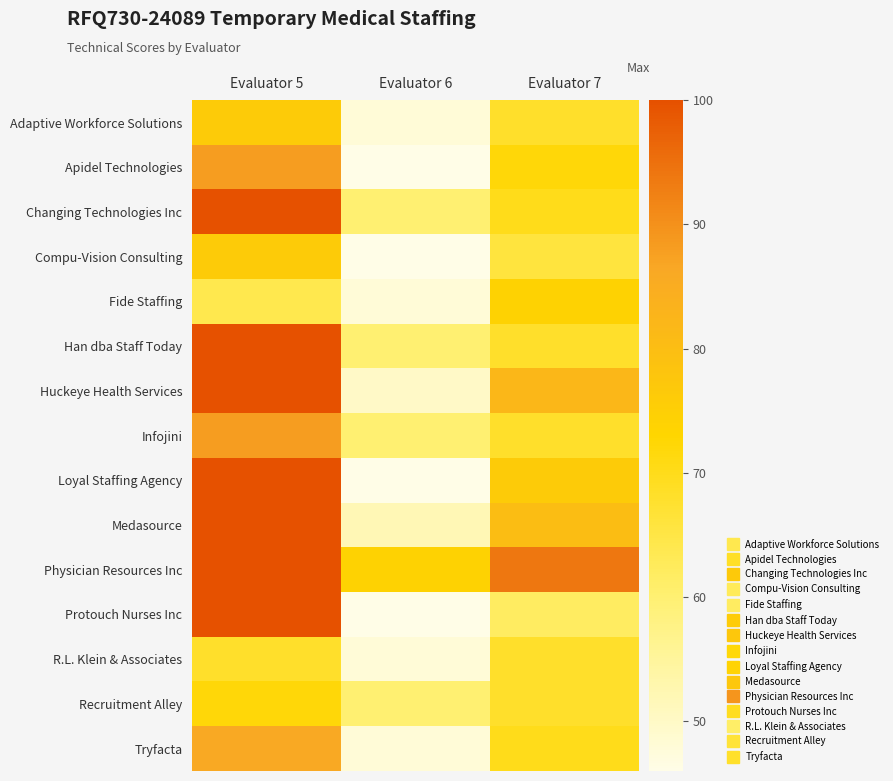

Reading right to left, extract all data points from this chart.

Adaptive Workforce Solutions: Evaluator 7=68	Evaluator 6=48	Evaluator 5=76
Apidel Technologies: Evaluator 7=72	Evaluator 6=46	Evaluator 5=88
Changing Technologies Inc: Evaluator 7=70	Evaluator 6=60	Evaluator 5=100
Compu-Vision Consulting: Evaluator 7=66	Evaluator 6=46	Evaluator 5=76
Fide Staffing: Evaluator 7=74	Evaluator 6=48	Evaluator 5=64
Han dba Staff Today: Evaluator 7=68	Evaluator 6=60	Evaluator 5=100
Huckeye Health Services: Evaluator 7=82	Evaluator 6=50	Evaluator 5=100
Infojini: Evaluator 7=68	Evaluator 6=60	Evaluator 5=88
Loyal Staffing Agency: Evaluator 7=76	Evaluator 6=46	Evaluator 5=100
Medasource: Evaluator 7=80	Evaluator 6=52	Evaluator 5=100
Physician Resources Inc: Evaluator 7=94	Evaluator 6=74	Evaluator 5=100
Protouch Nurses Inc: Evaluator 7=62	Evaluator 6=46	Evaluator 5=100
R.L. Klein & Associates: Evaluator 7=68	Evaluator 6=48	Evaluator 5=68
Recruitment Alley: Evaluator 7=68	Evaluator 6=60	Evaluator 5=72
Tryfacta: Evaluator 7=70	Evaluator 6=48	Evaluator 5=86